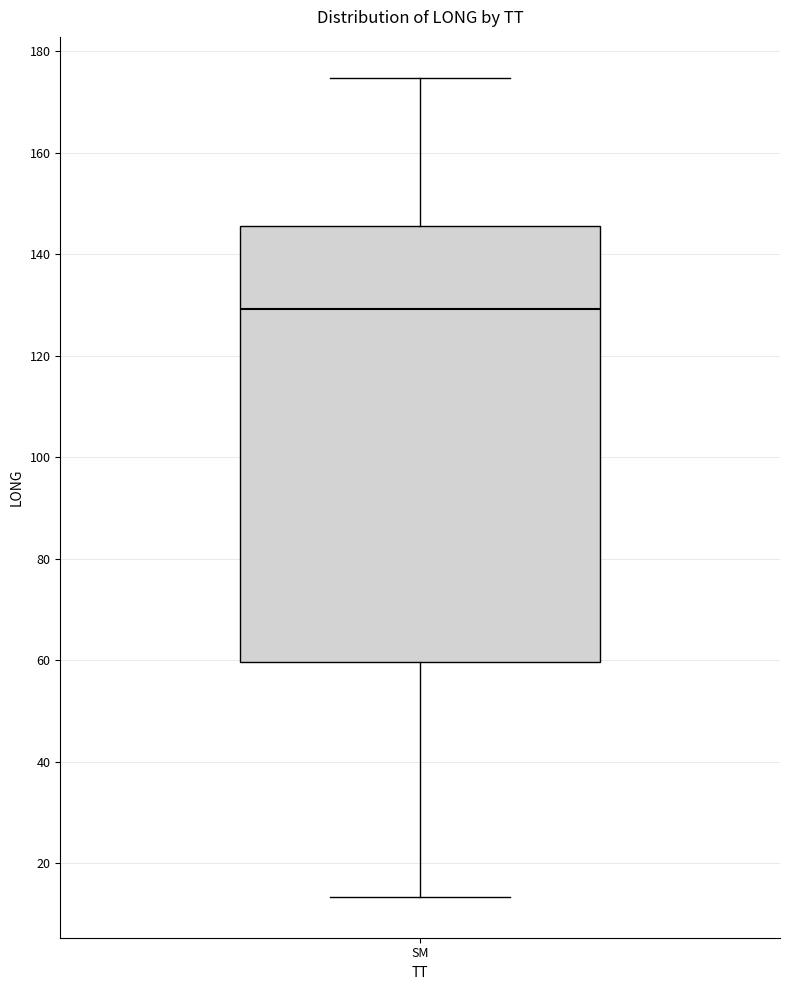

Where is the upper edge of the box for SM on the y-axis? The values are not printed on the chart, so give them approximately, as read against the axis.

146